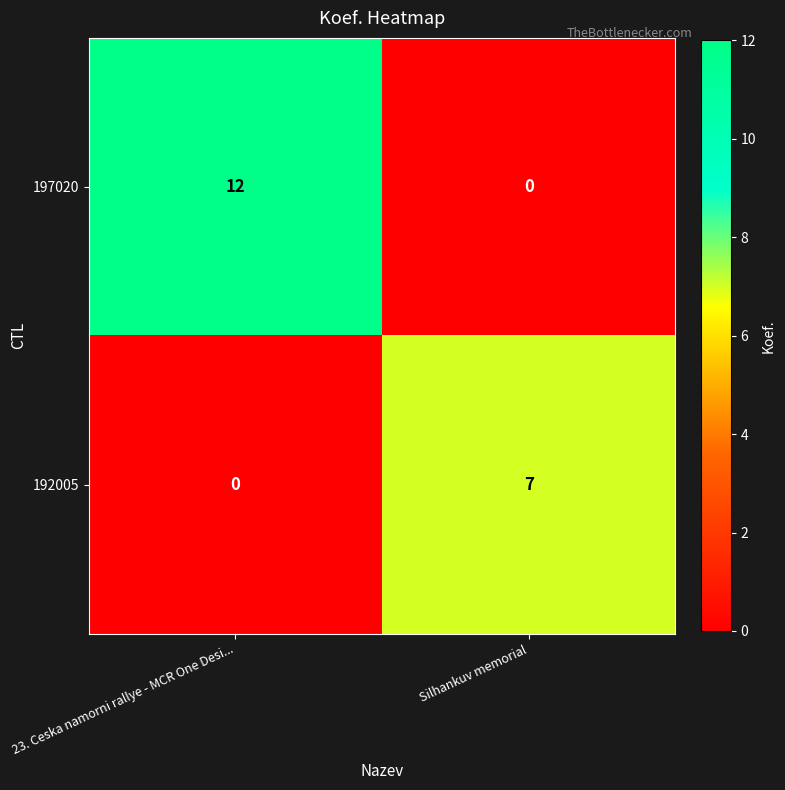

What is the difference between the highest and lowest values at Silhankuv memorial?

7